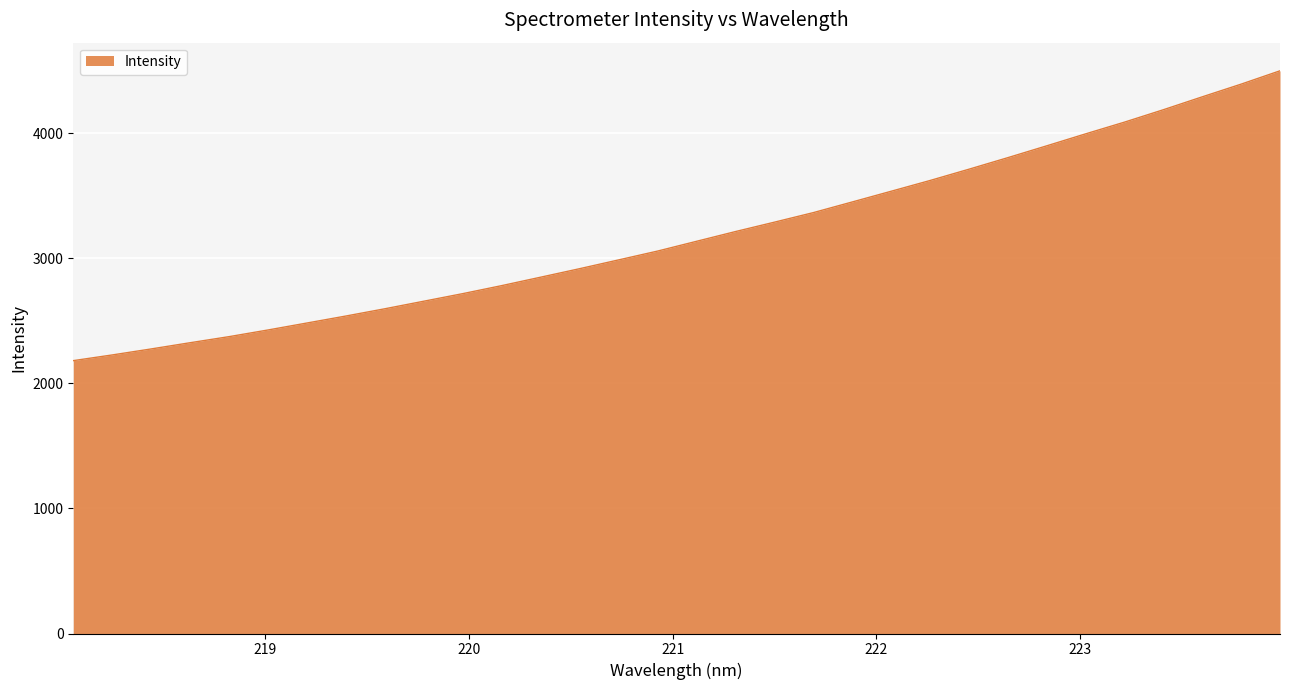

What is the greatest value displayed?

4500.9